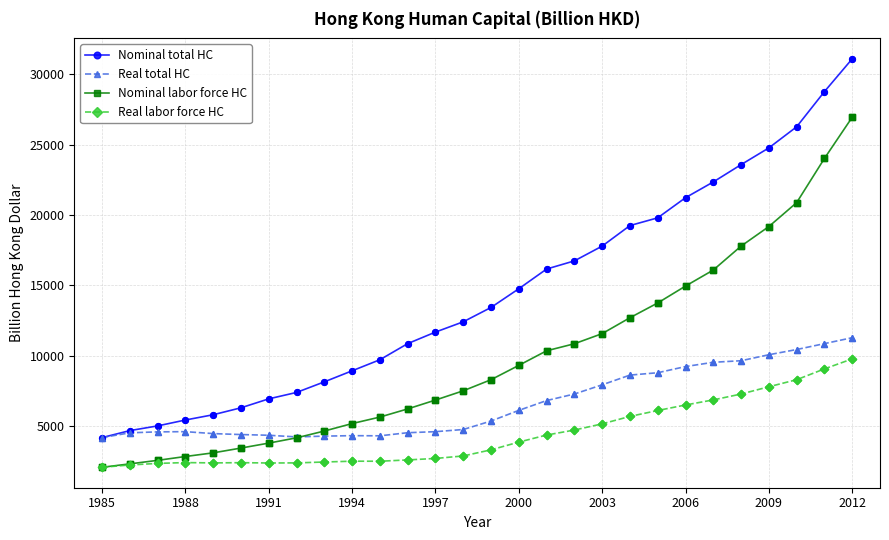

Which series has the largest total across all categories?

Nominal total HC